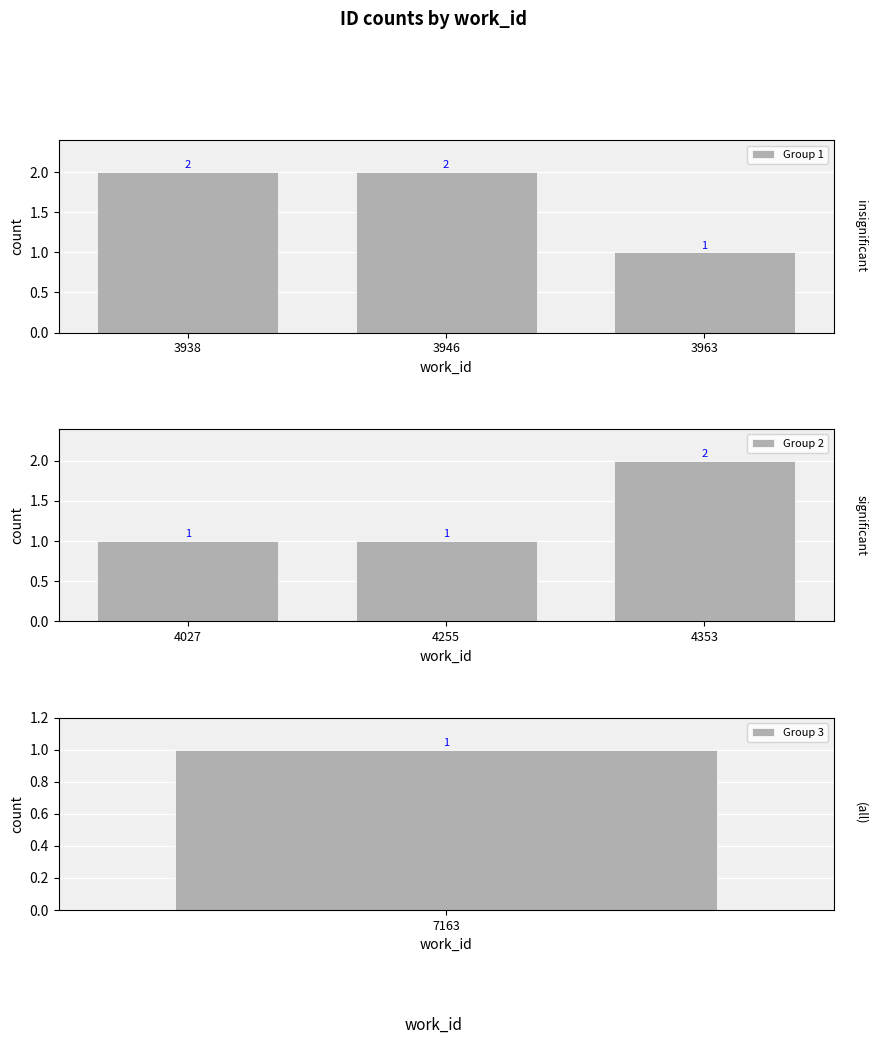

What is the sum of the Group 1 values at 3946 and 3963?

3